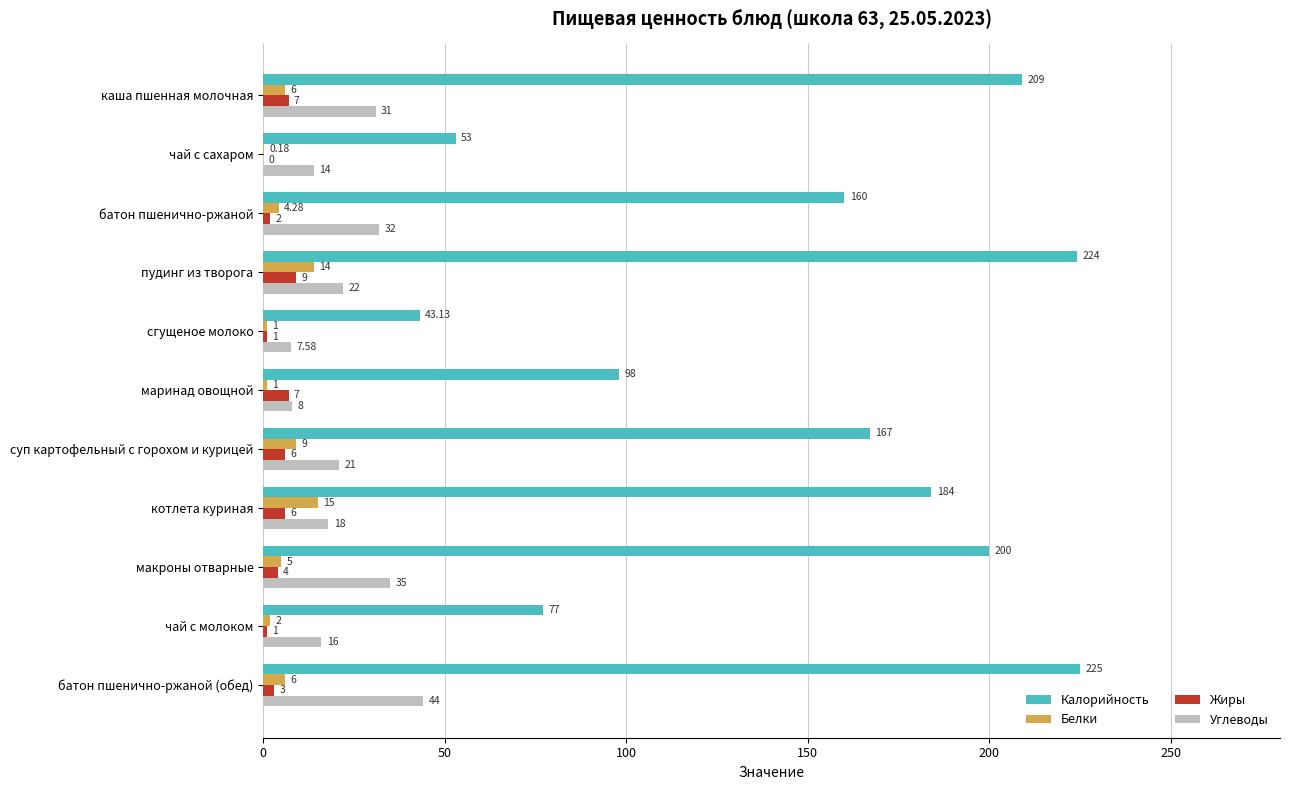

Which category has the highest value in the Углеводы series?

батон пшенично-ржаной (обед)